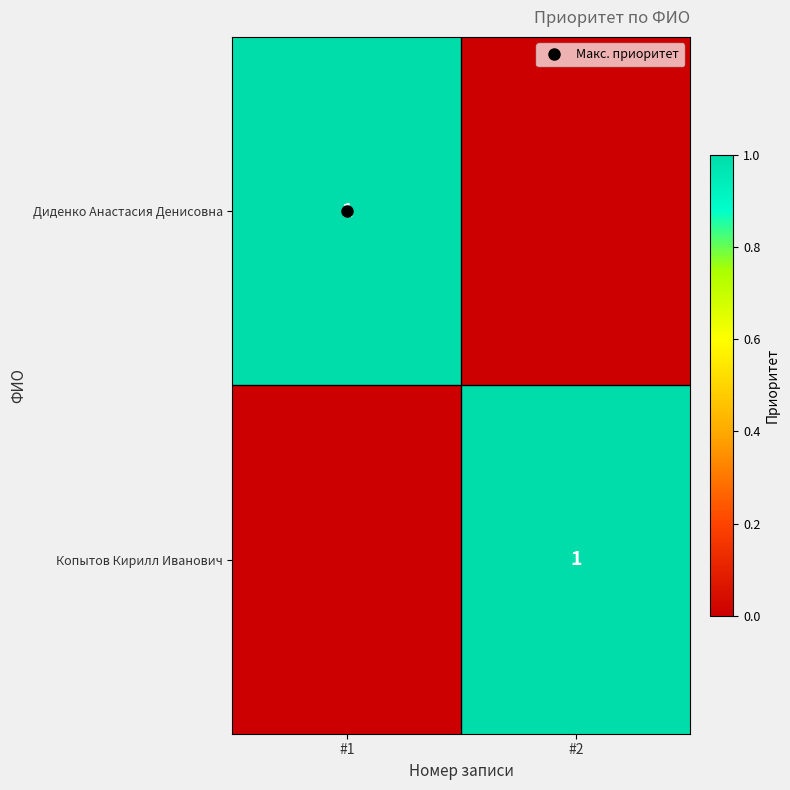

The value of Диденко Анастасия Денисовна at #1 is 2. True or false?

False